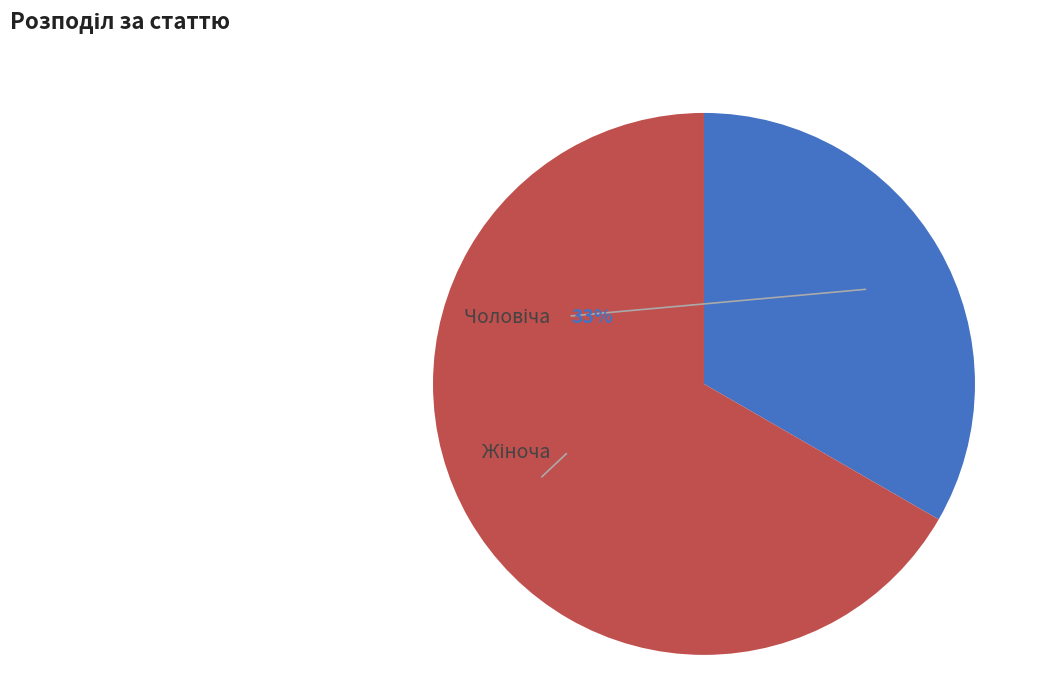

To the nearest percent, what percentage of the pie is Жіноча?

67%